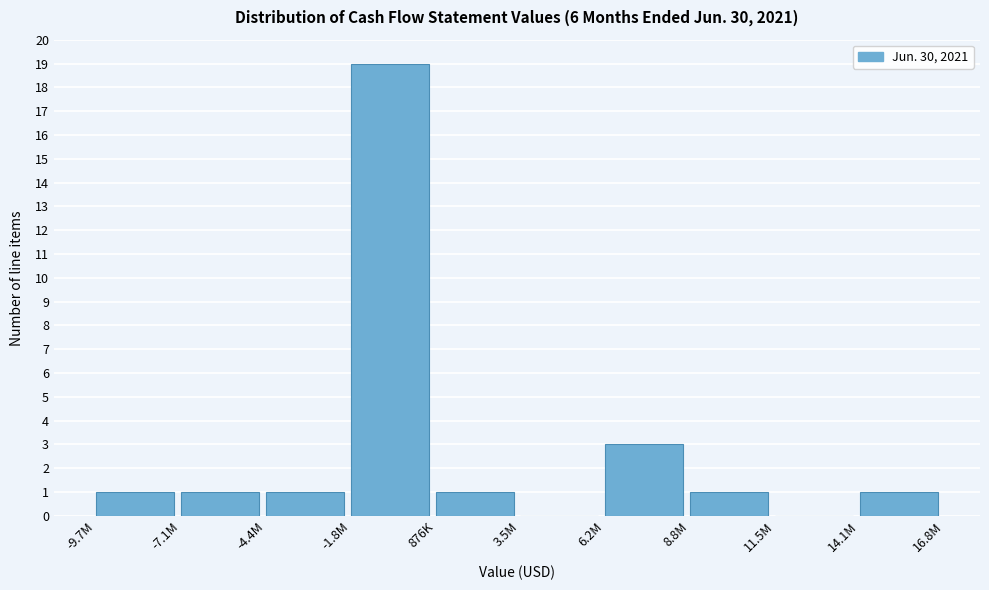

Reading left to right, transcribe all the data shown in this chart.

-9.7M=1	-7.1M=1	-4.4M=1	-1.8M=19	876K=1	3.5M=0	6.2M=3	8.8M=1	11.5M=0	14.1M=1